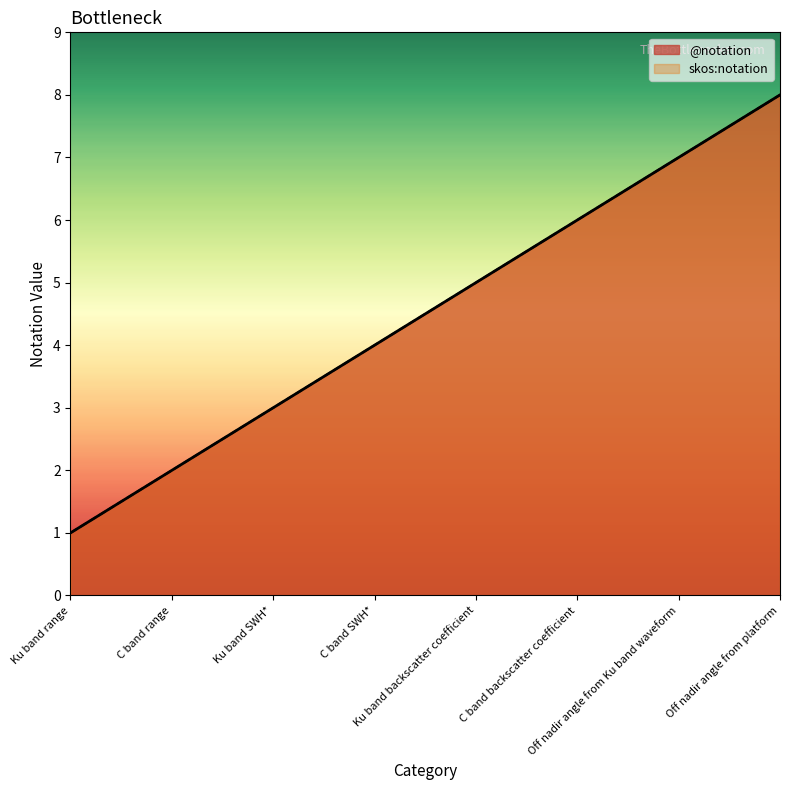

Which series has the largest range (max minus min)?

@notation